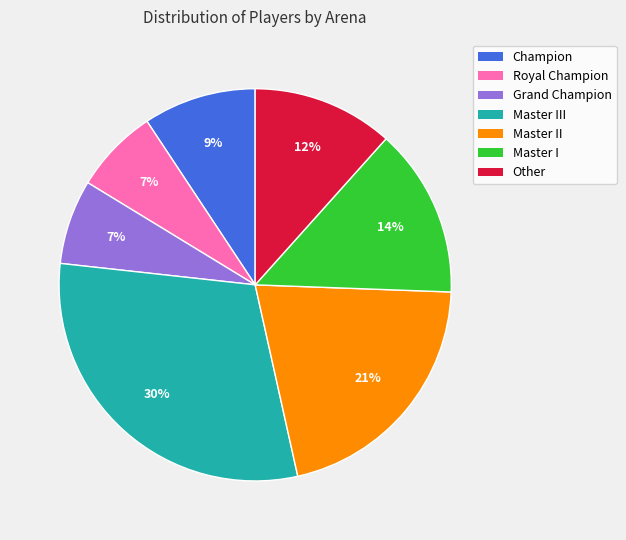

Which category has the biggest portion of the pie?

Master III